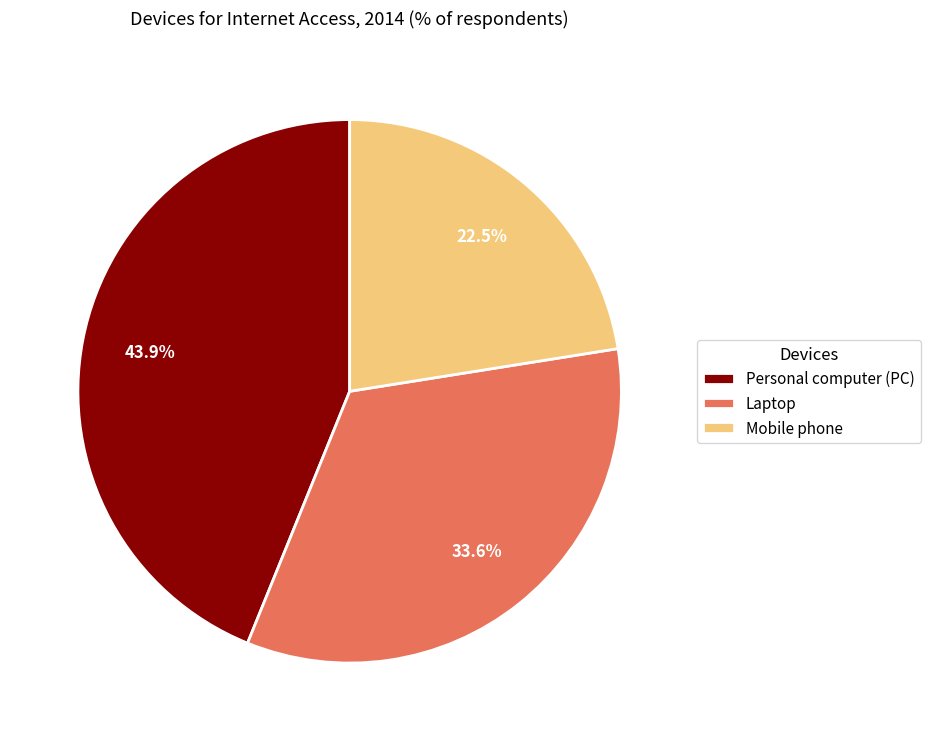

The Personal computer (PC) slice represents 44% of the pie. True or false?

True